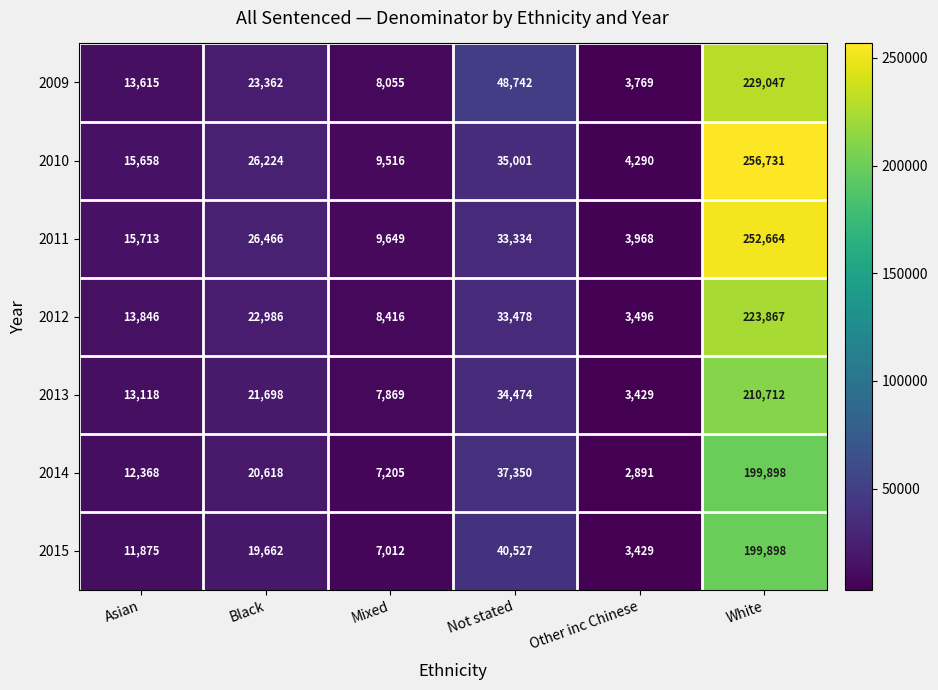

List the labels in order of 2015 value, largest first.

White, Not stated, Black, Asian, Mixed, Other inc Chinese